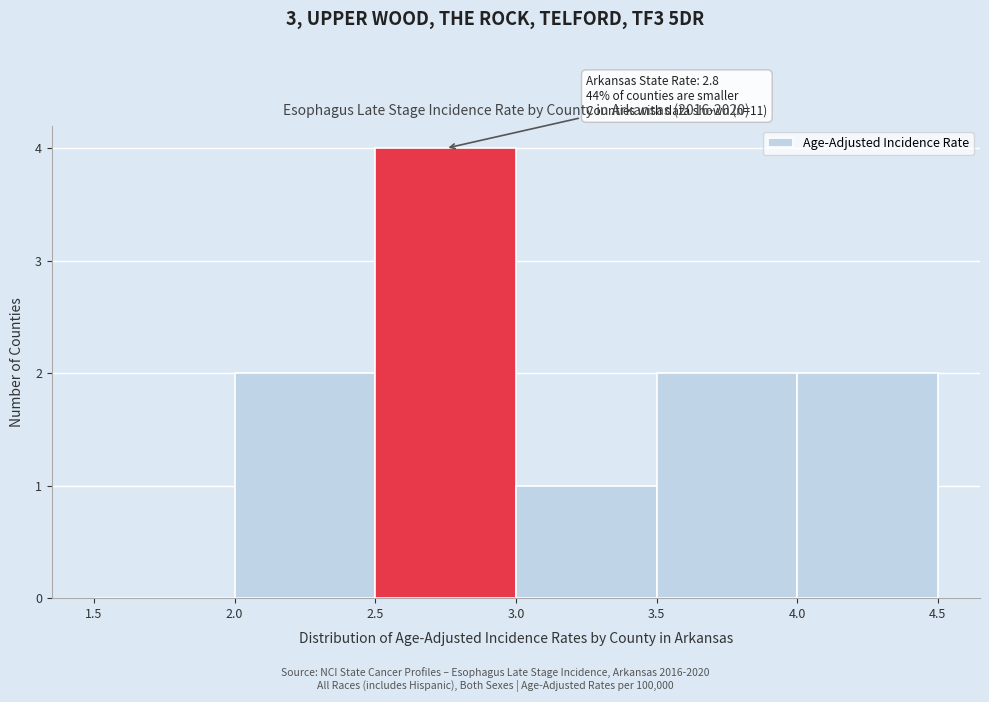

Over which range of the x-axis is the bar tallest?

2.5 to 3.0